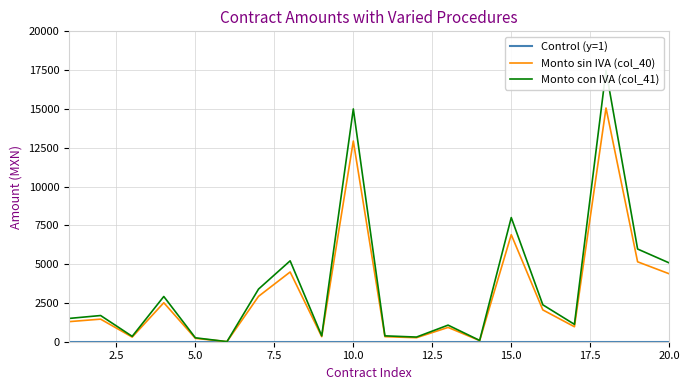

What is the value of the Monto con IVA (col_41) point at the 4th from the left?

2914.5